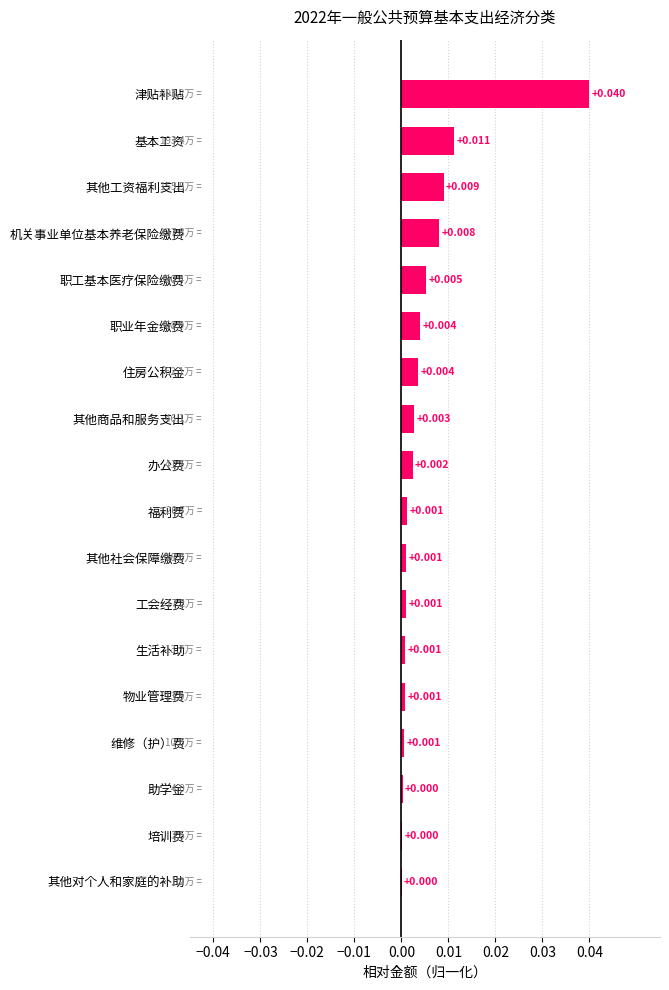

Which has a higher value, 机关事业单位基本养老保险缴费 or 工会经费?

机关事业单位基本养老保险缴费